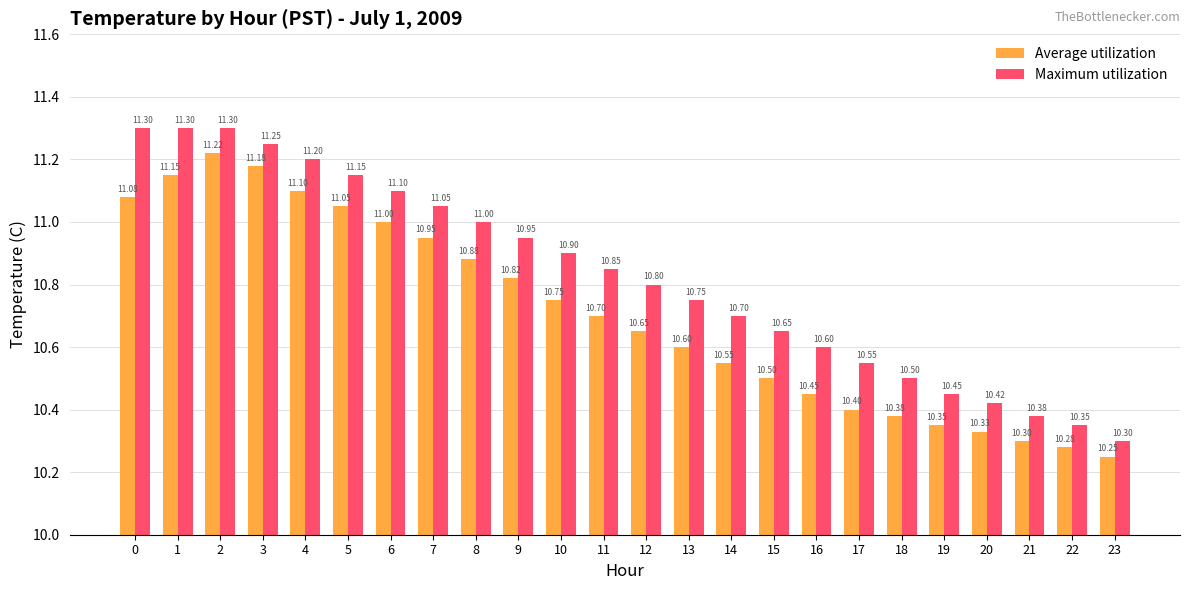

List the series in order of their peak value, lowest first.

Average utilization, Maximum utilization